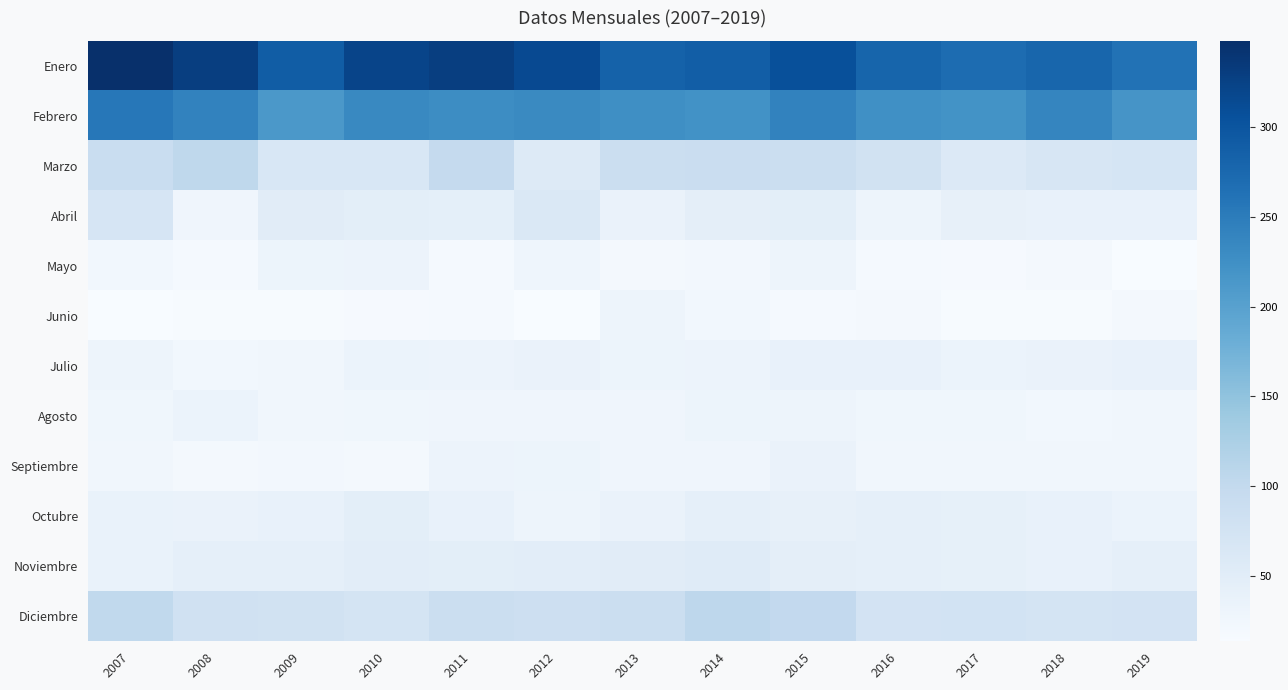

What is the greatest value displayed?

348.1